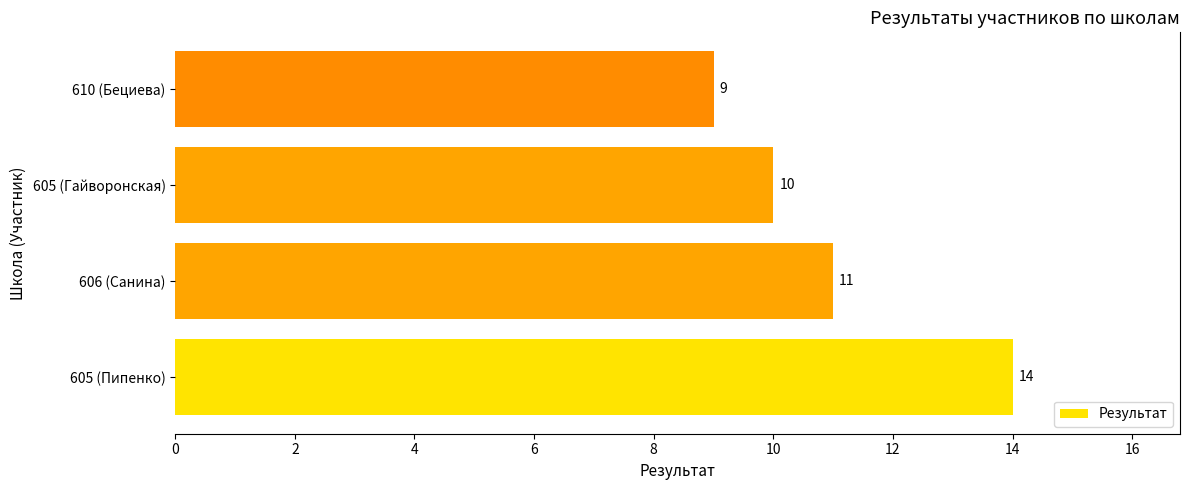

What is the average value?

11